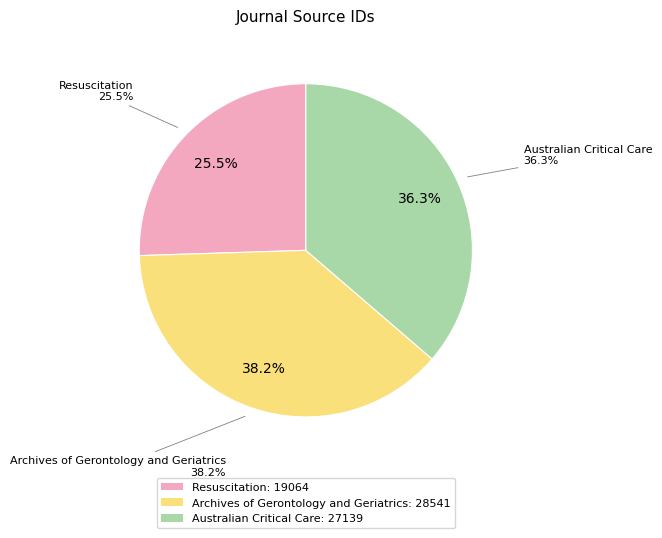

What percentage is the Australian Critical Care slice, to the nearest percent?

36%